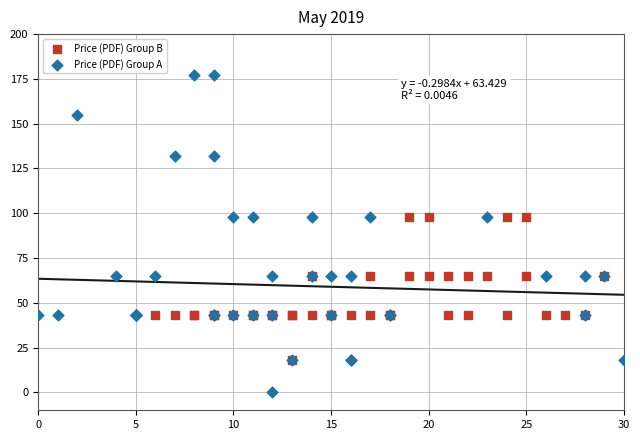

Which series has the widest spread of Y values?

Price (PDF) Group A